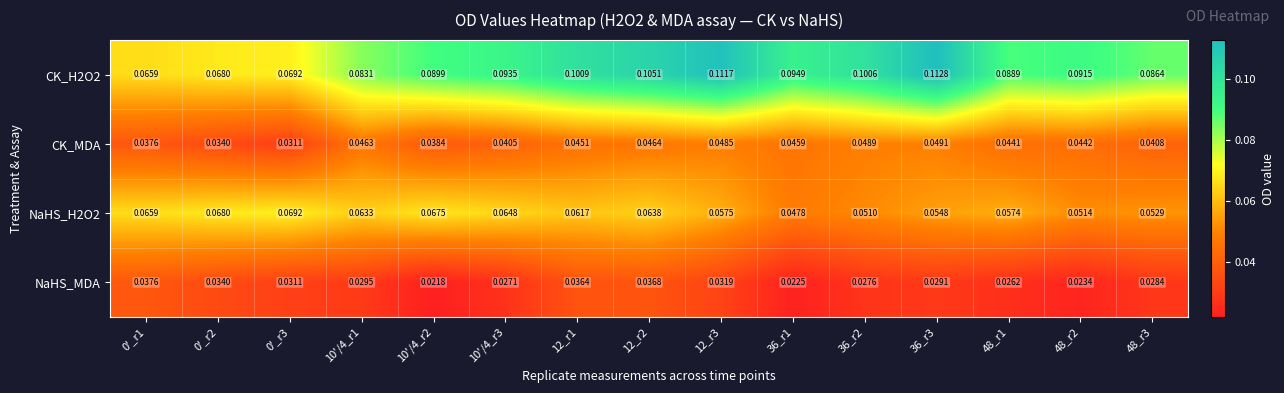

Which series has the largest total across all categories?

CK_H2O2